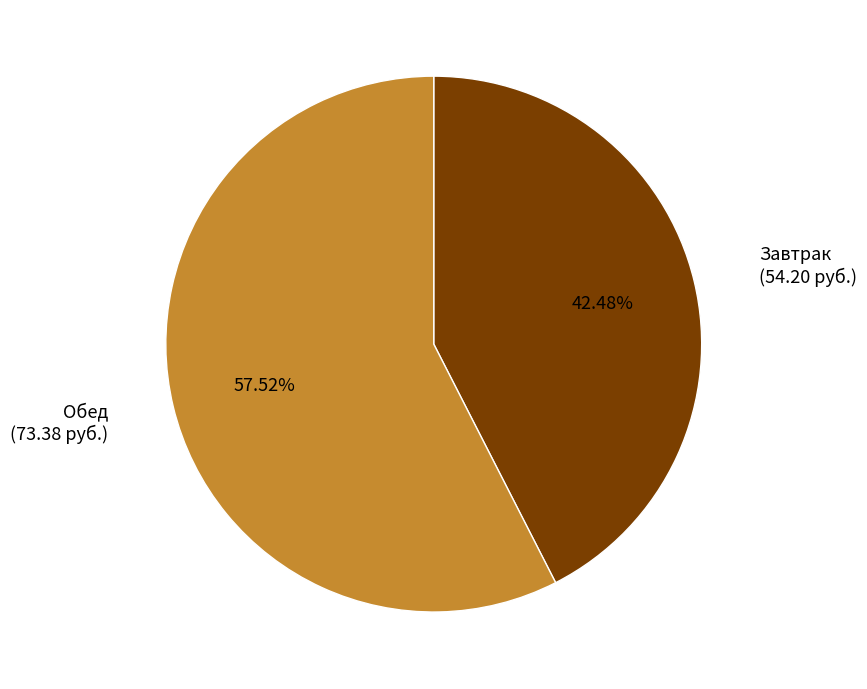

Which has a higher value, Обед or Завтрак?

Обед